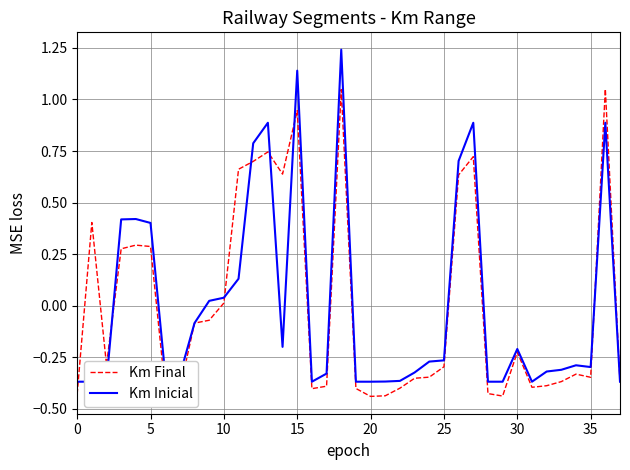

What is the minimum value shown in the chart?

-0.4